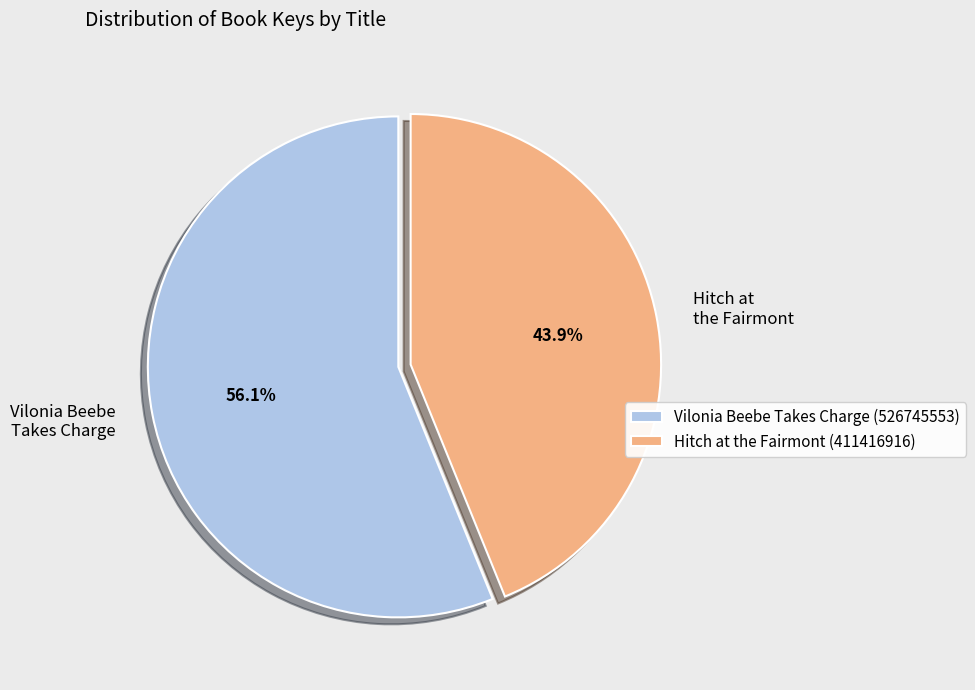

To the nearest percent, what is the combined percentage of Vilonia Beebe Takes Charge (526745553) and Hitch at the Fairmont (411416916)?

100%